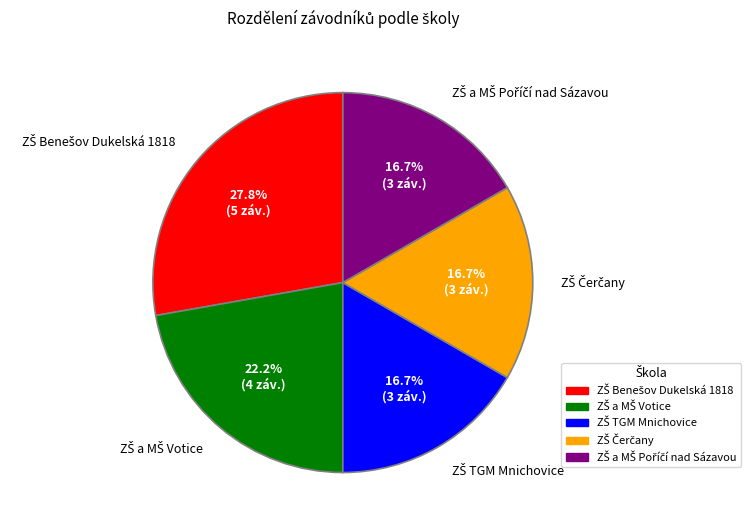

Count the number of slices in the pie.

5